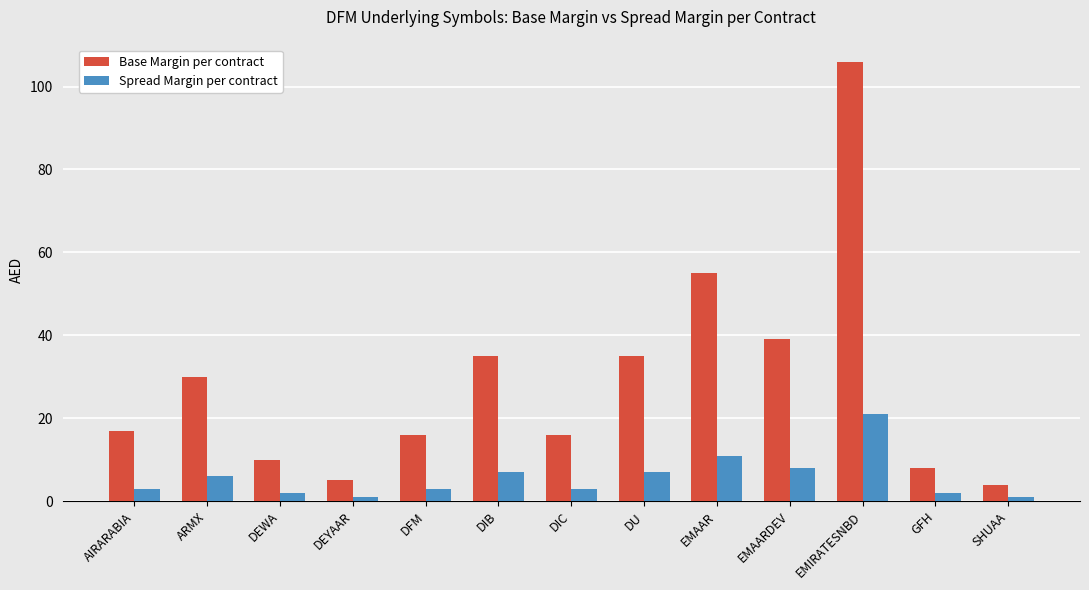

What is the difference between the Base Margin per contract values at DIB and ARMX?

5